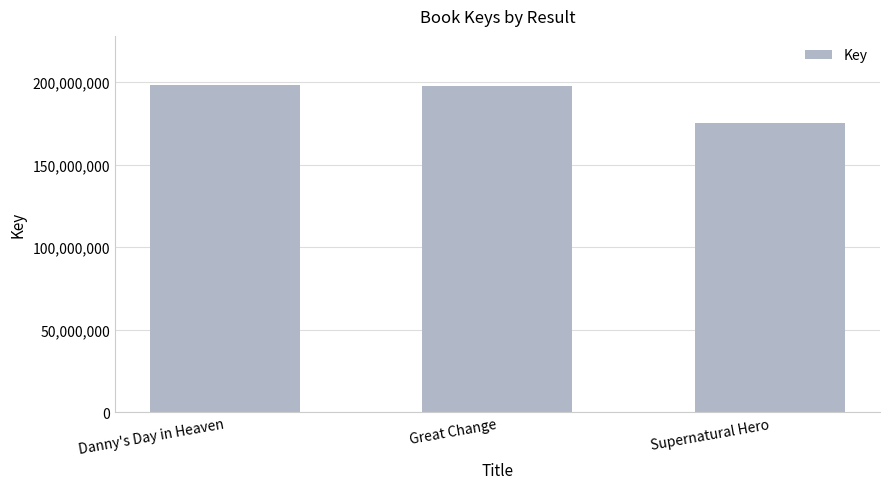

The chart shows a value of 344322537 at Great Change. True or false?

False